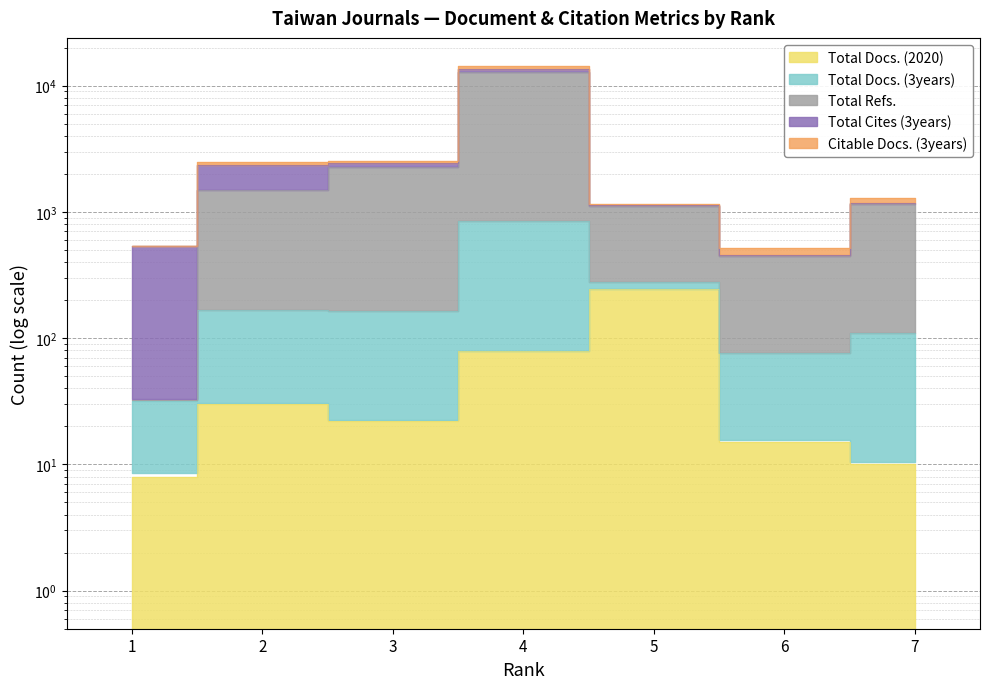

Is the value of Total Refs. at 7 greater than the value of Total Docs. (3years) at 2?

No